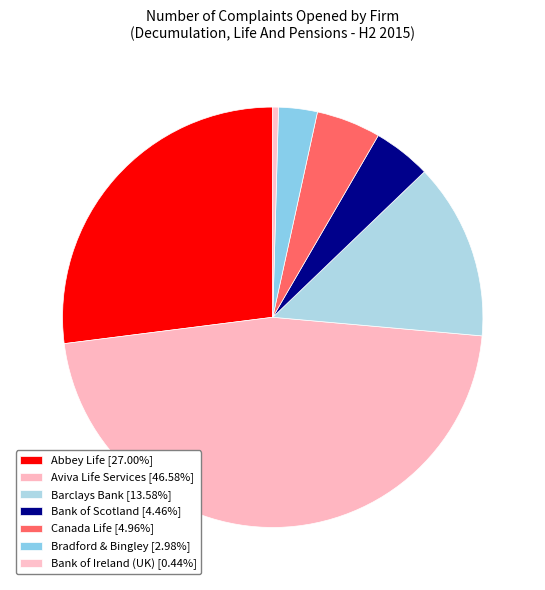

How many slices are in this pie chart?

7